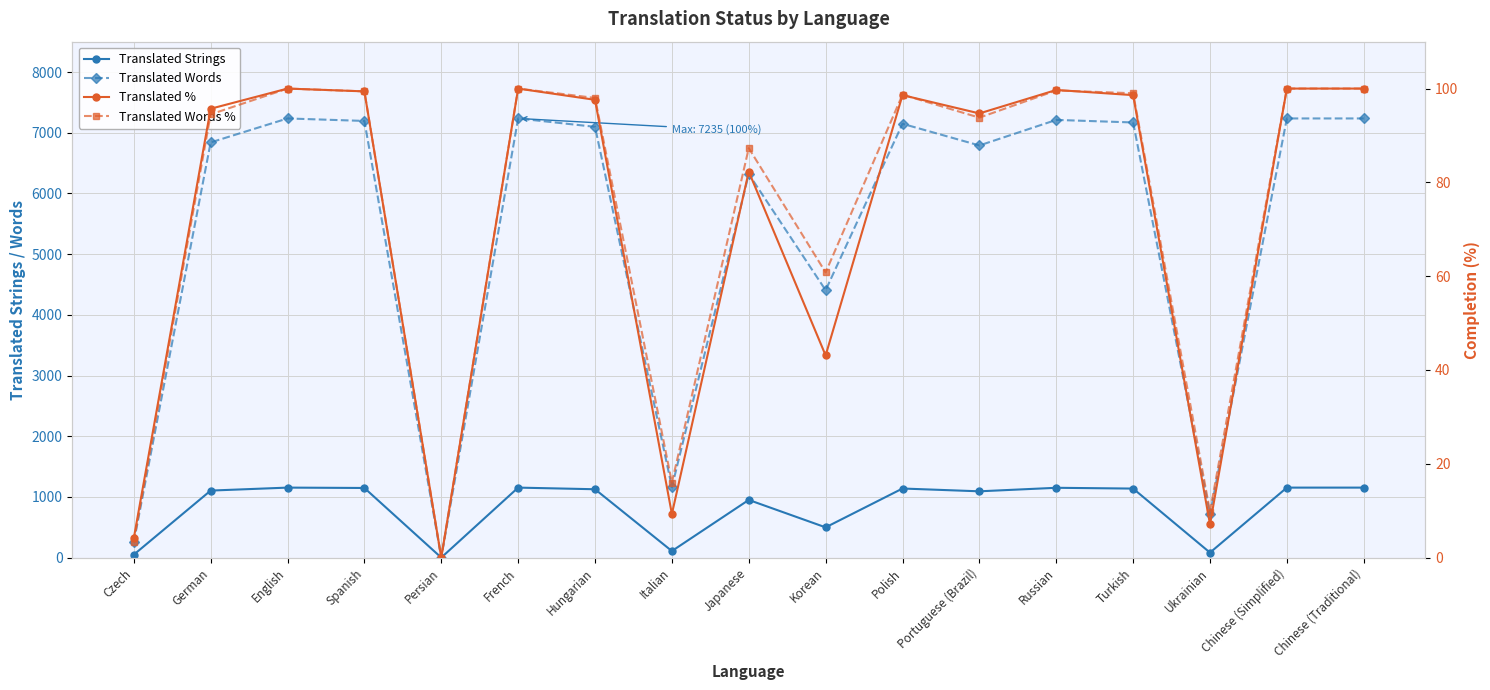

The value of Translated Words at Turkish is 4235.1. True or false?

False